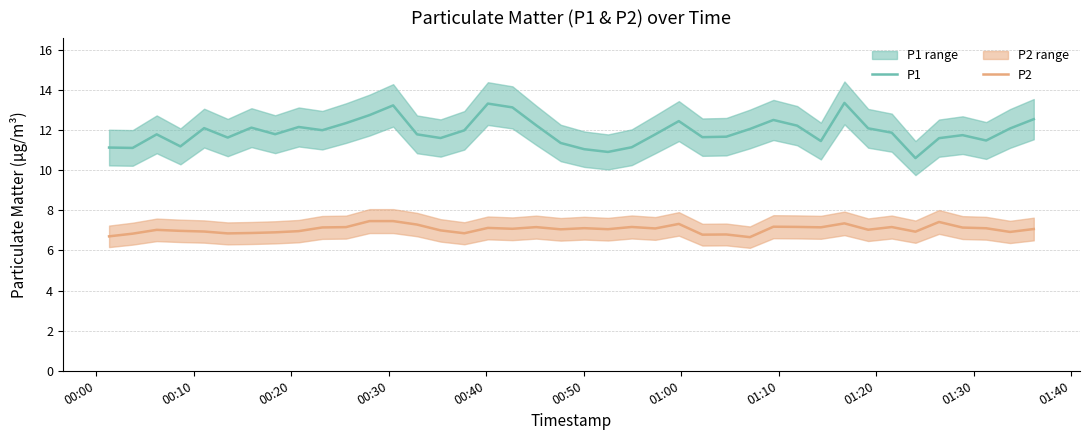

What is the minimum value for P2?

6.7